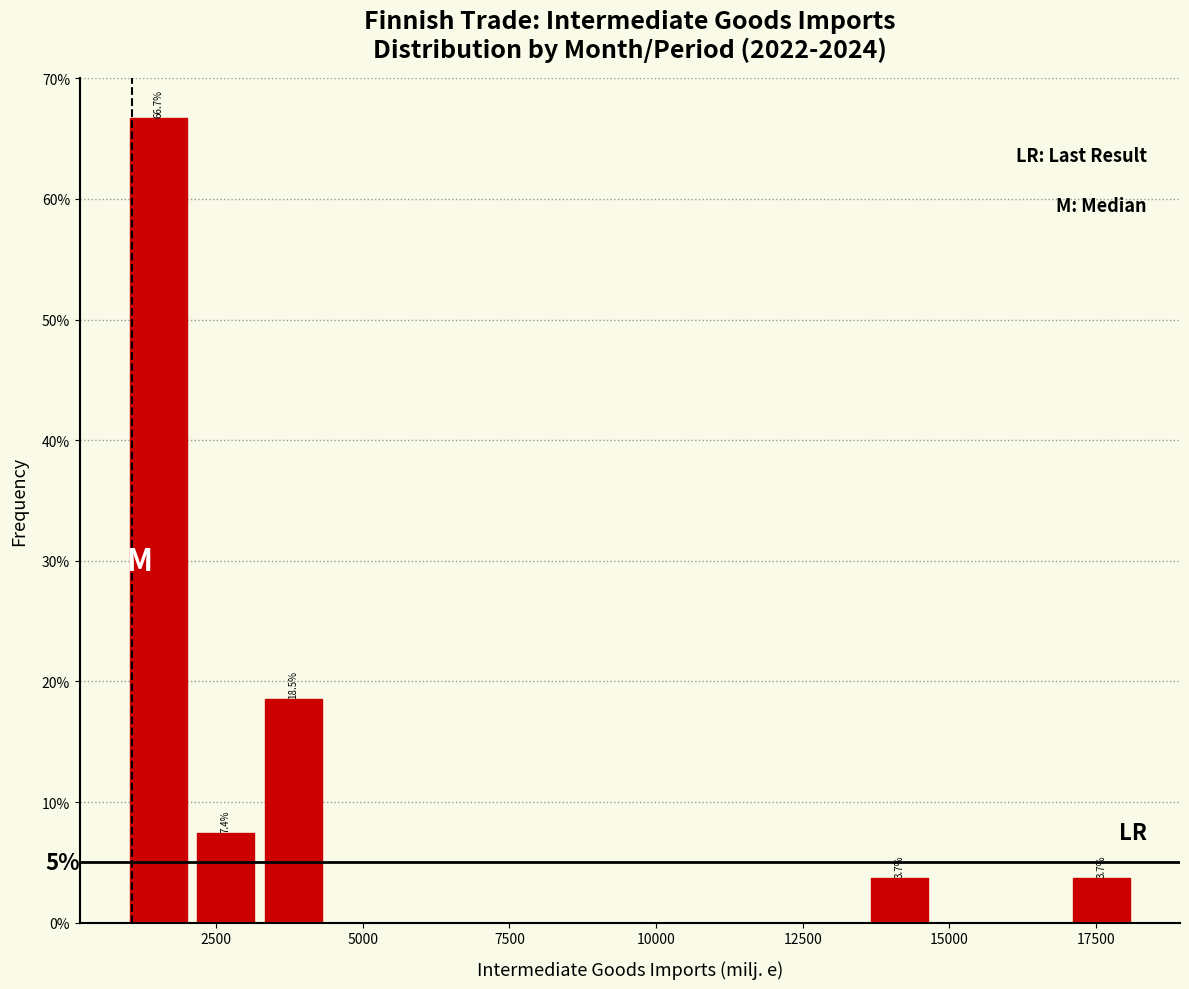

Read against the x-axis, roughly where is the centre of the tallest bar?

1500